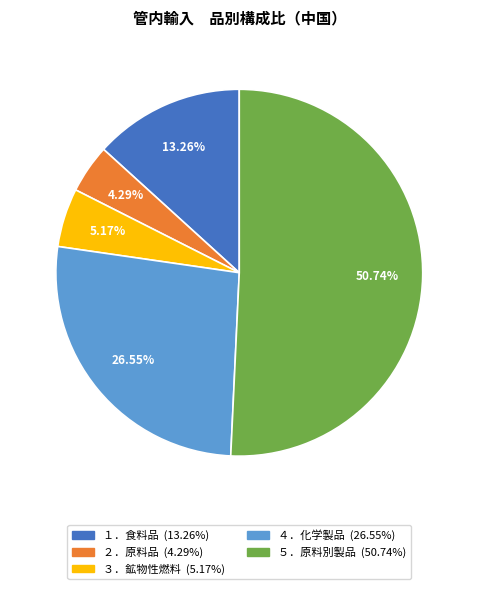

To the nearest percent, what is the difference between the largest and smallest slice percentages?

46%